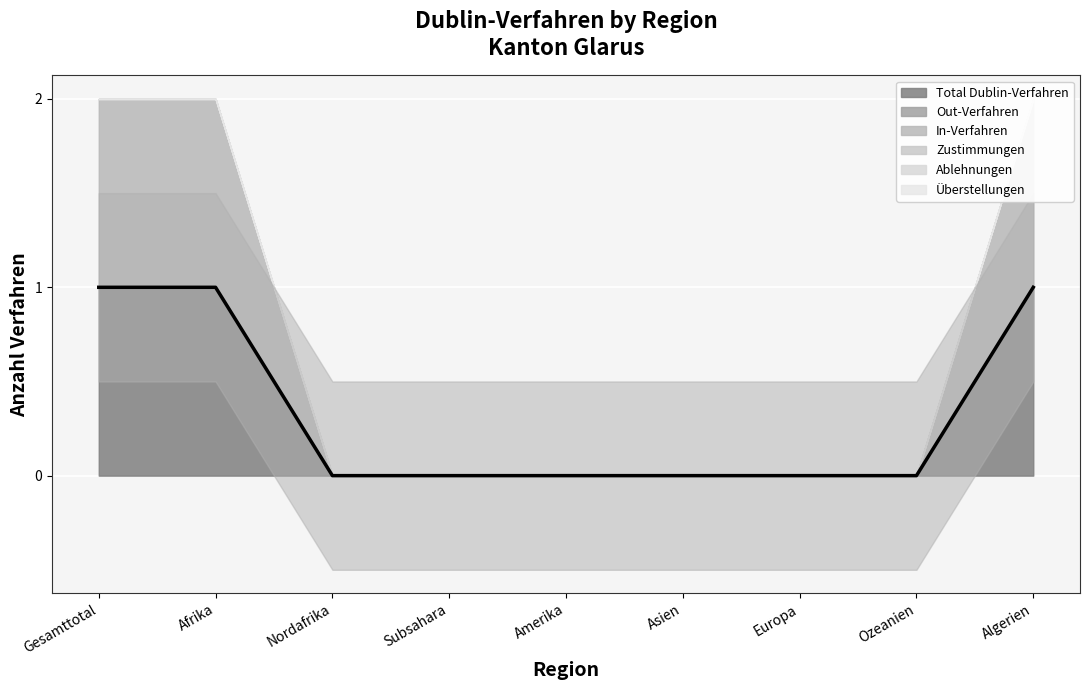

Between Ozeanien and Gesamttotal, which is larger?

Gesamttotal